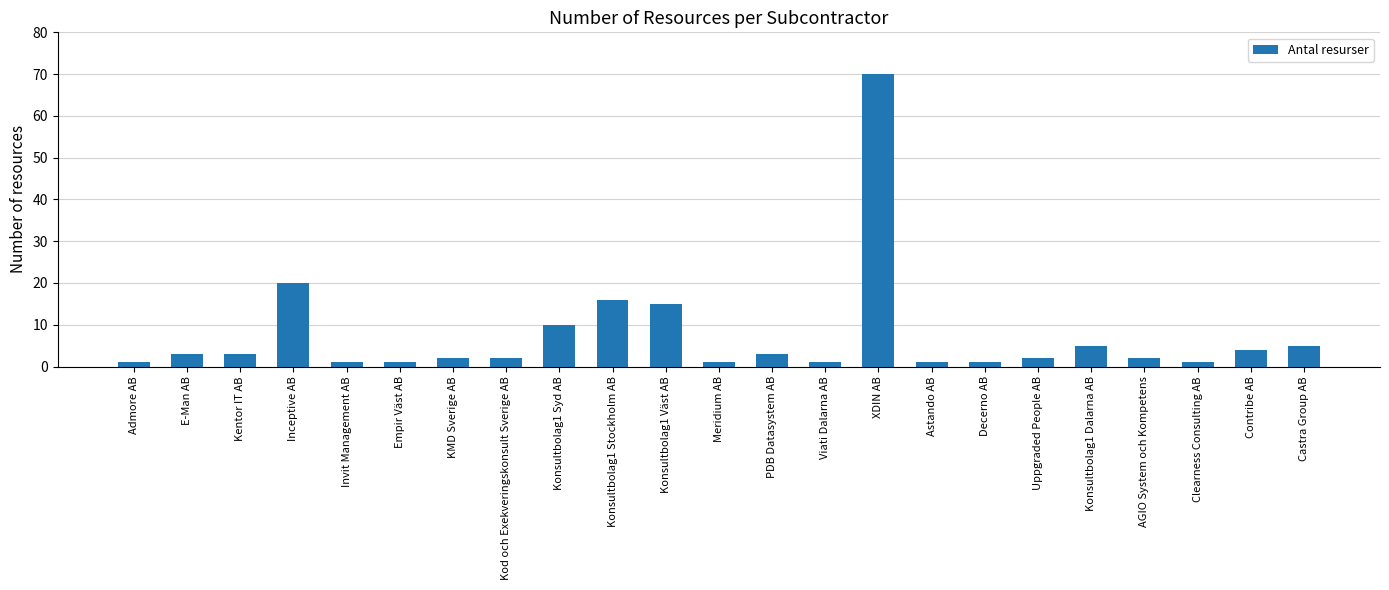

What is the label of the 21st bar from the left?

Clearness Consulting AB